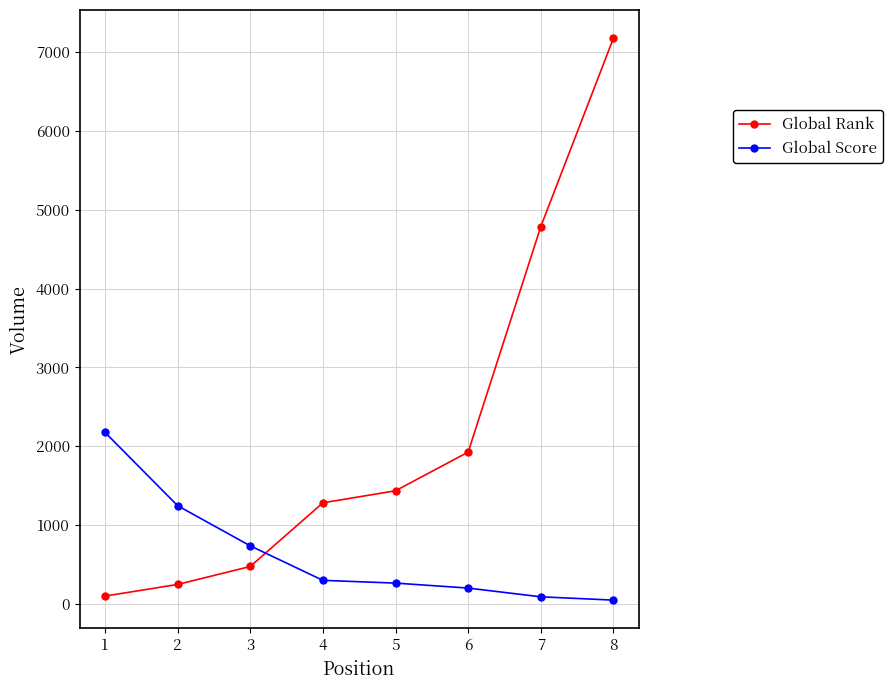

What is the greatest value displayed?

7179